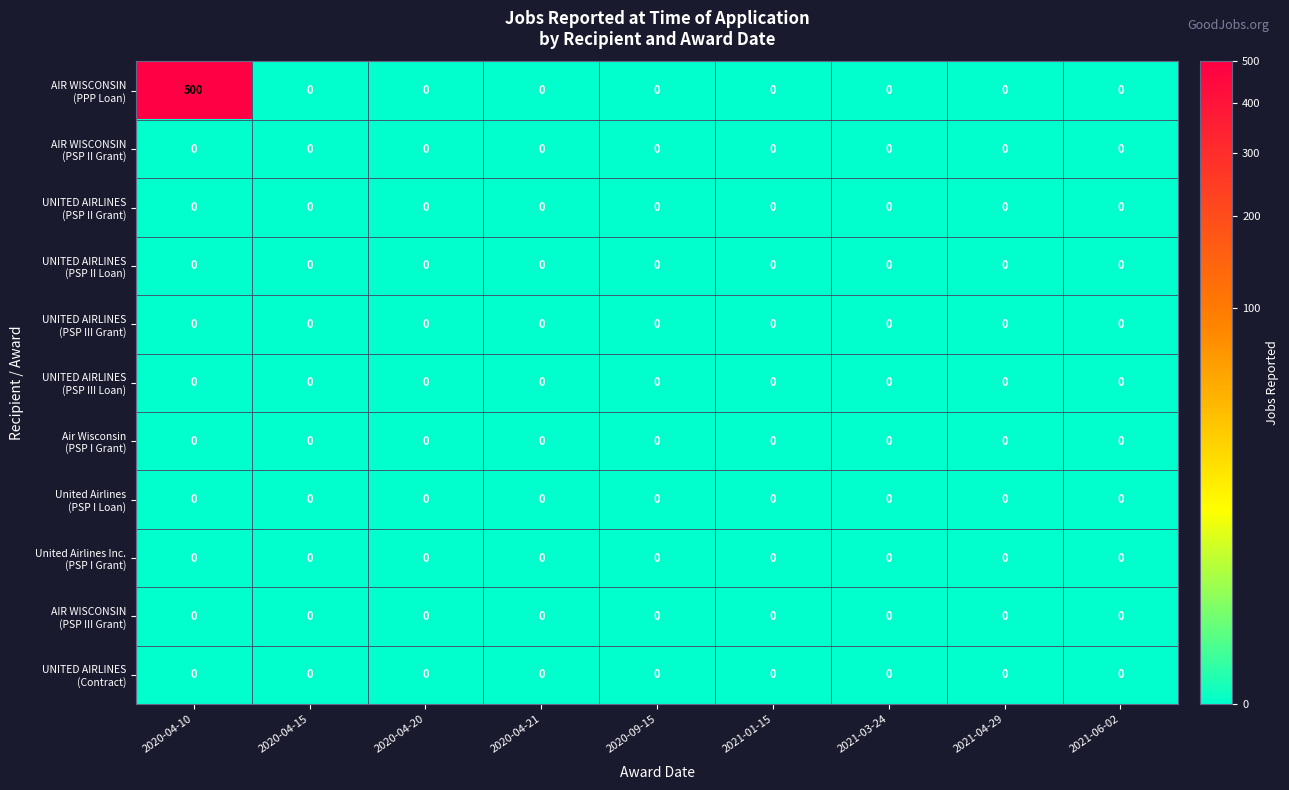

At which category is the sum across all series the highest?

2020-04-10